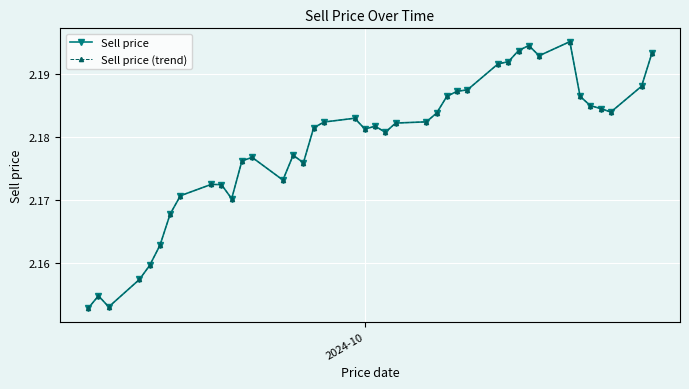

In Sell price, how many points are higher than both neighbors (excluding endpoints)?

8